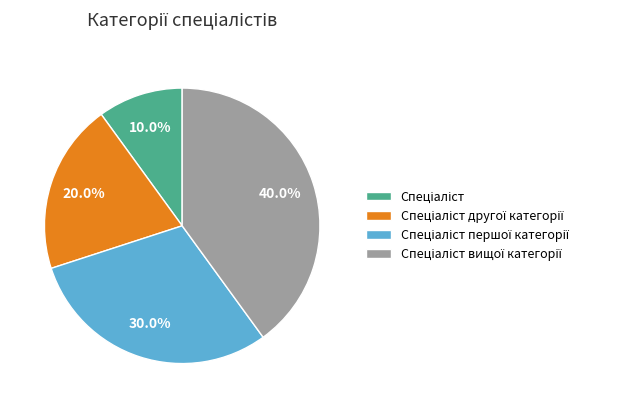

Is there a majority slice in this chart?

No